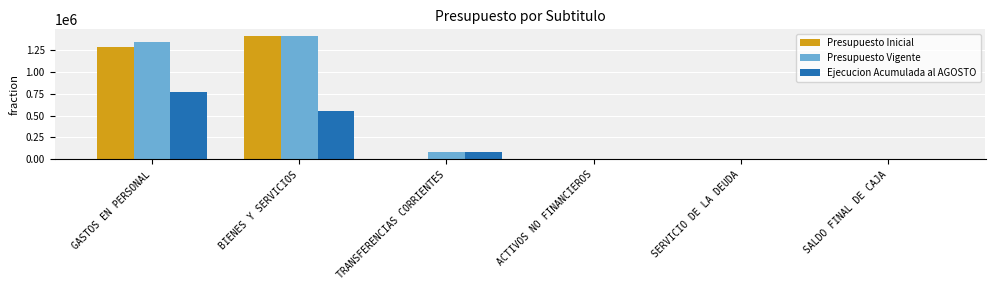

The Presupuesto Vigente series shows 89020 at TRANSFERENCIAS CORRIENTES. True or false?

True